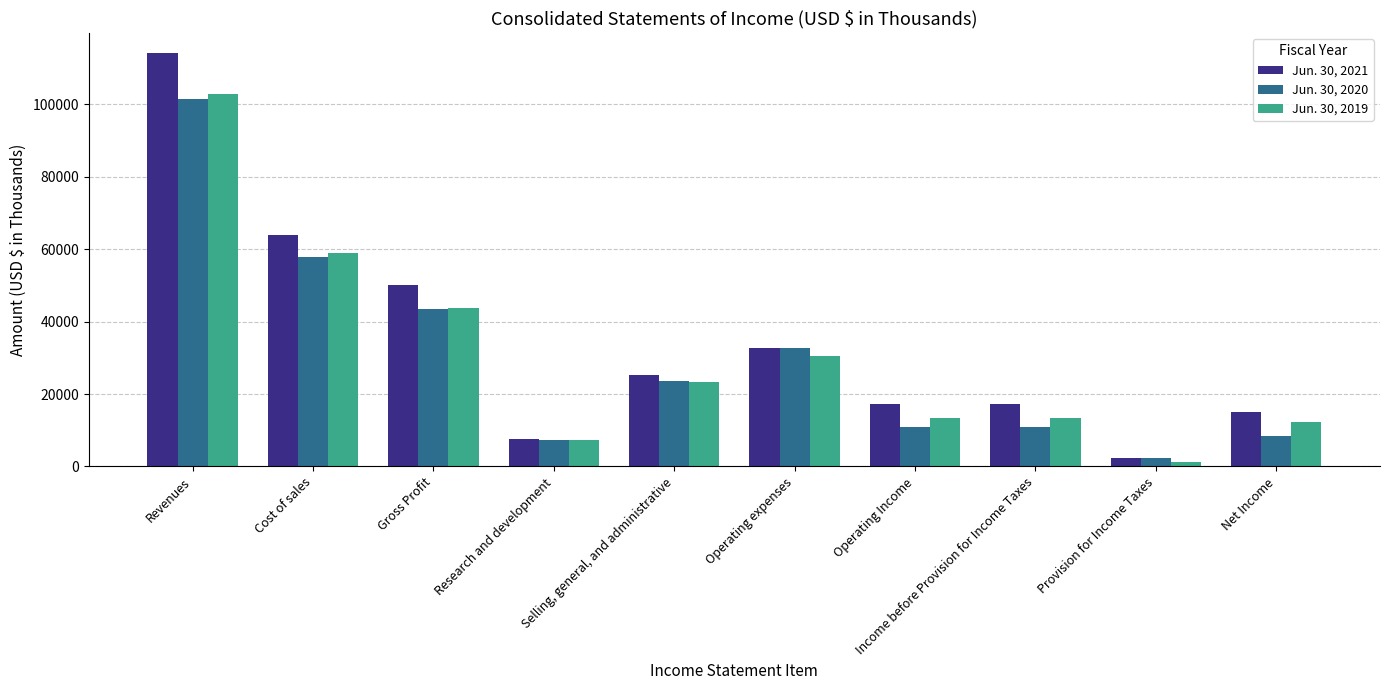

What is the value of the Jun. 30, 2019 bar at the 6th from the left?

30424